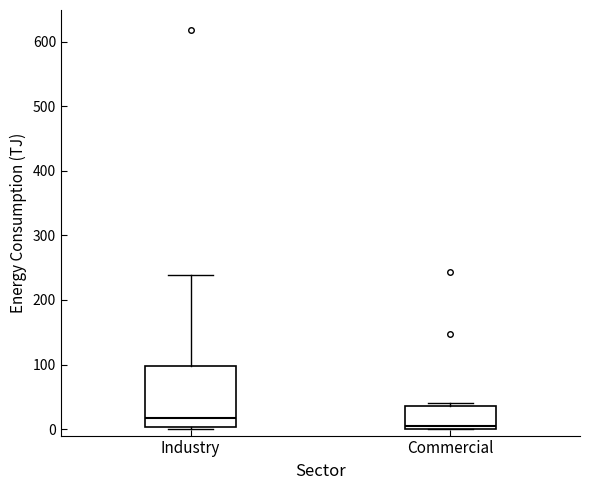

Which box is the tallest, from its lower edge to its upper edge?

Industry